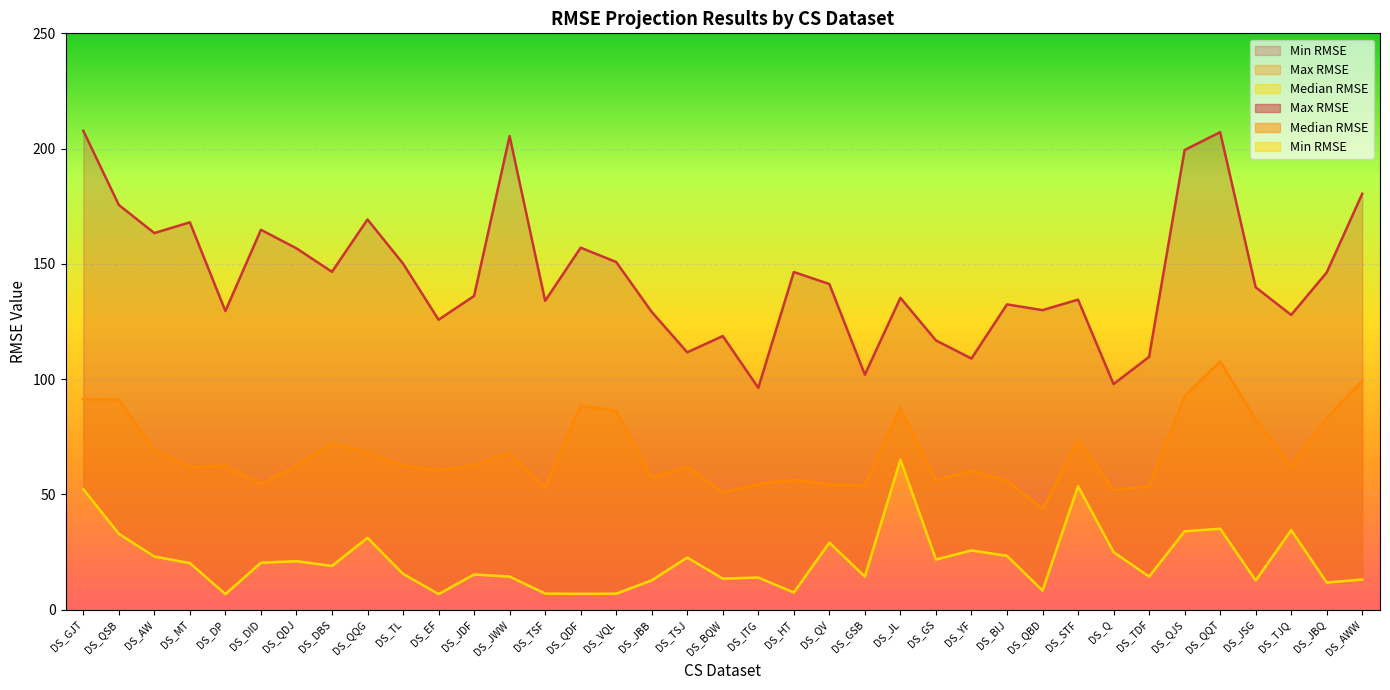

What is the difference between the Median RMSE values at DS_BQW and DS_QQG?

17.3